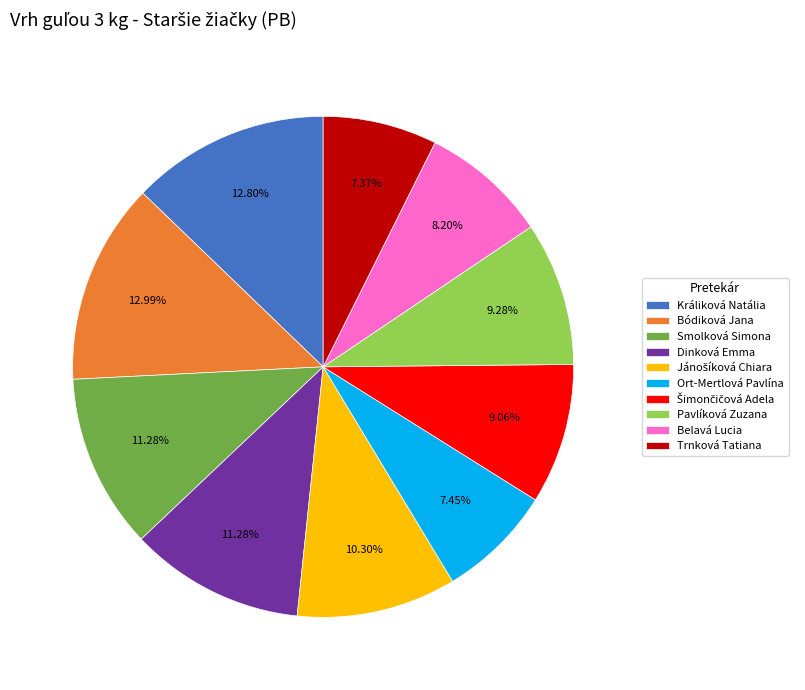

Which has a higher value, Králiková Natália or Ort-Mertlová Pavlína?

Králiková Natália